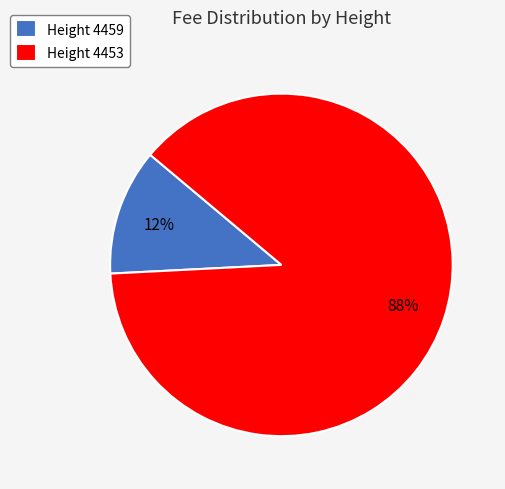

Rank the categories by value from lowest to highest.

Height 4459, Height 4453